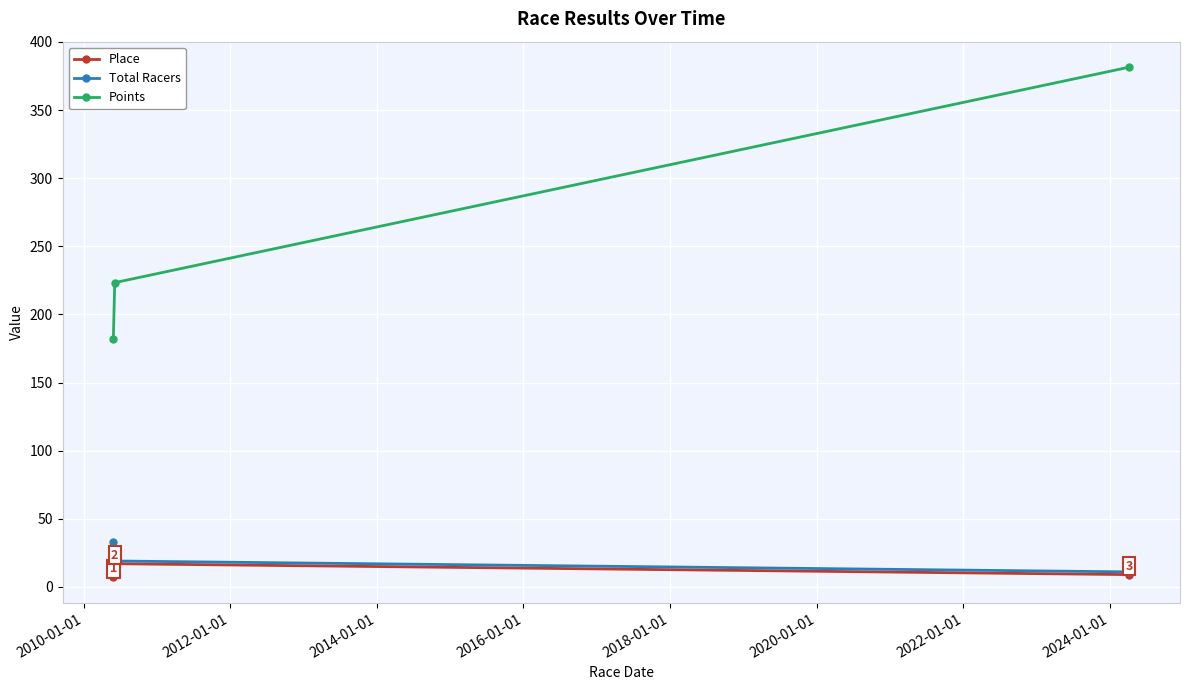

Which series has the widest spread of values?

Points